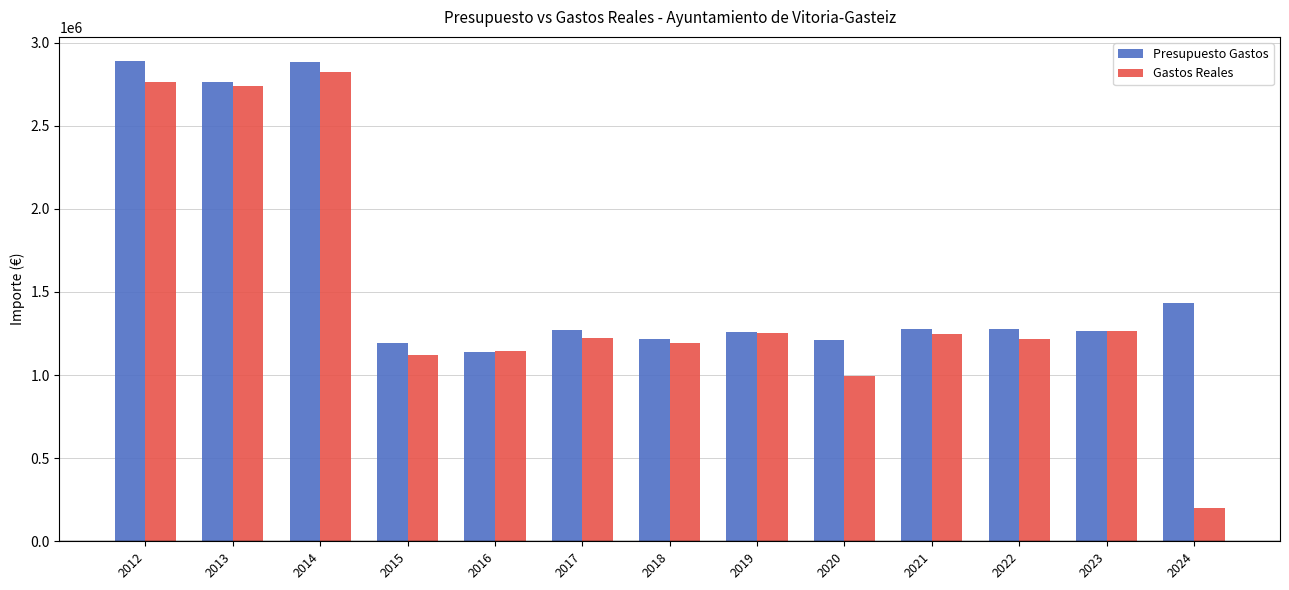

What is the minimum value for Gastos Reales?

197678.9